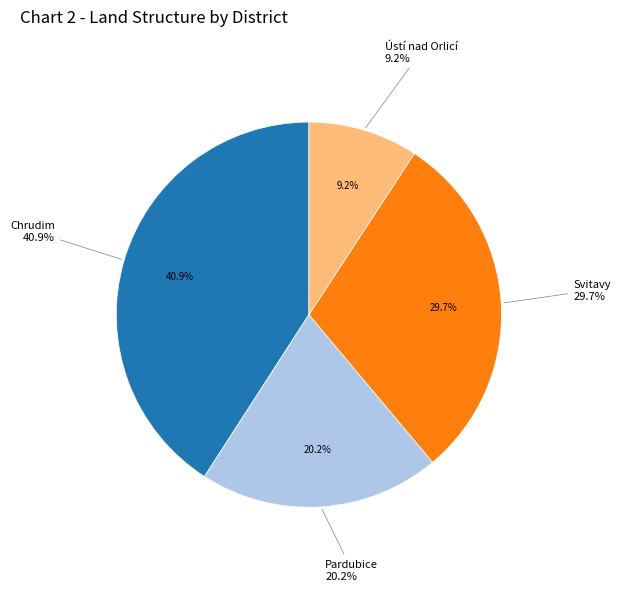

Which category accounts for the majority?

Chrudim